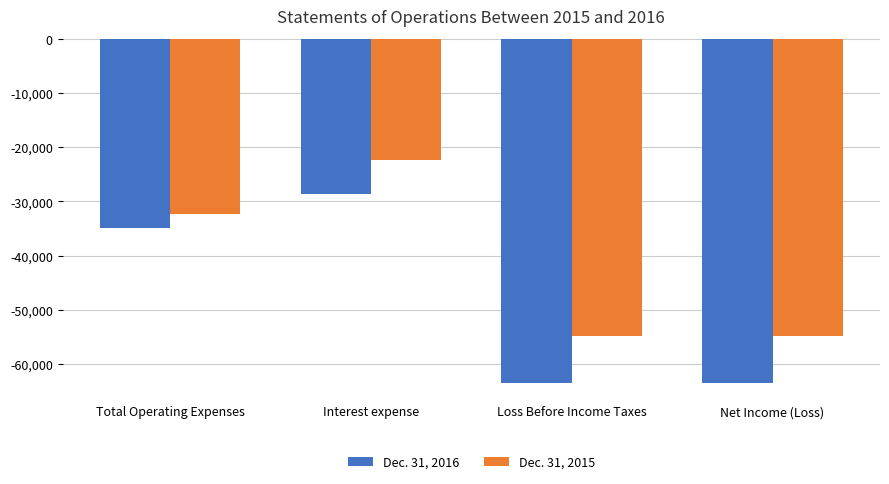

Rank the series at Interest expense from highest to lowest value.

Dec. 31, 2015, Dec. 31, 2016